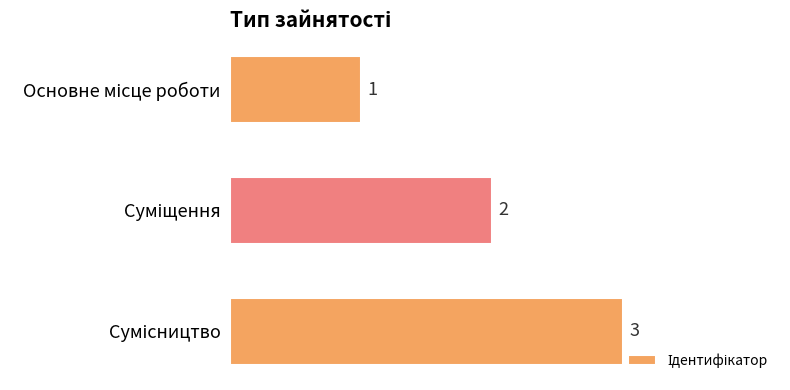

What is the sum of all values?

6